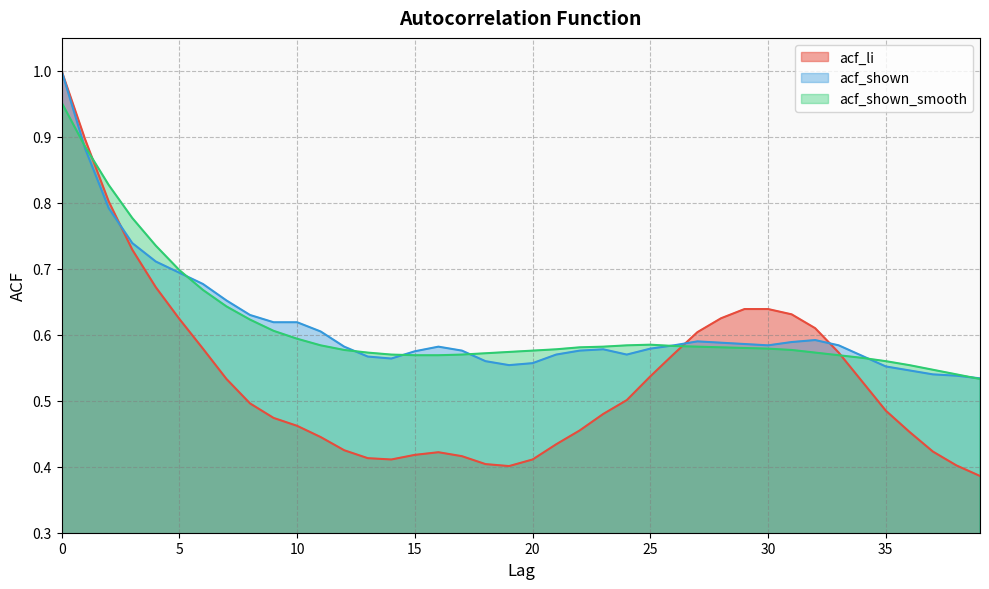

Where is the first local minimum for acf_shown?

14